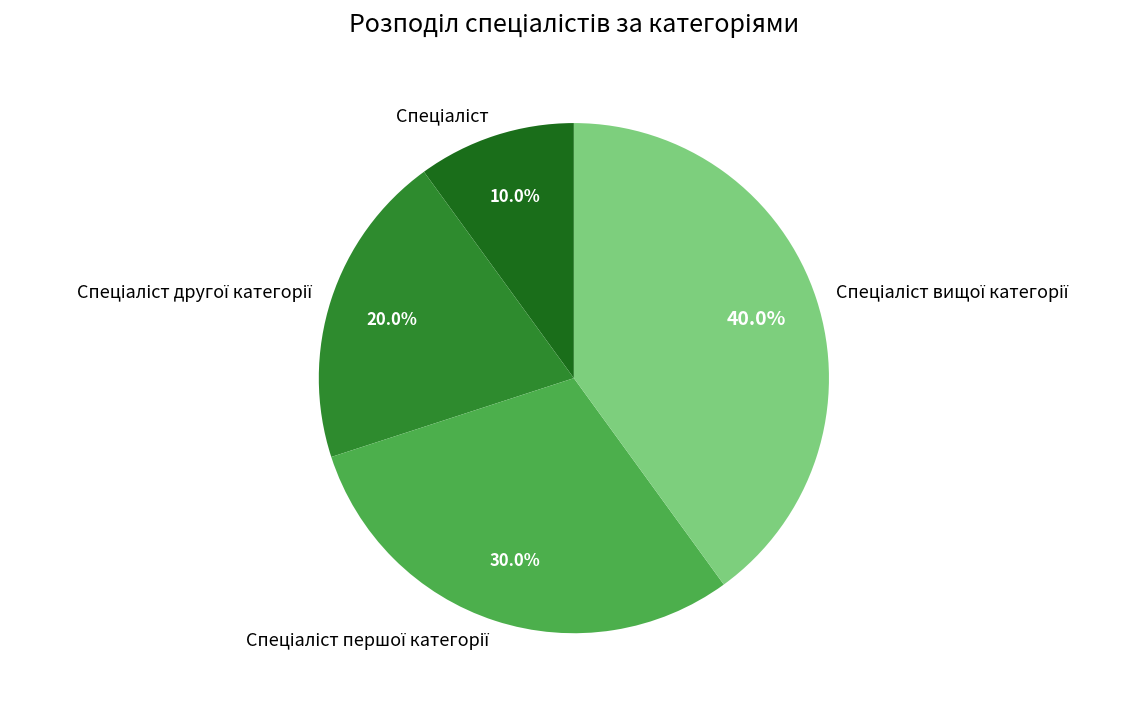

Does any single category account for the majority?

No